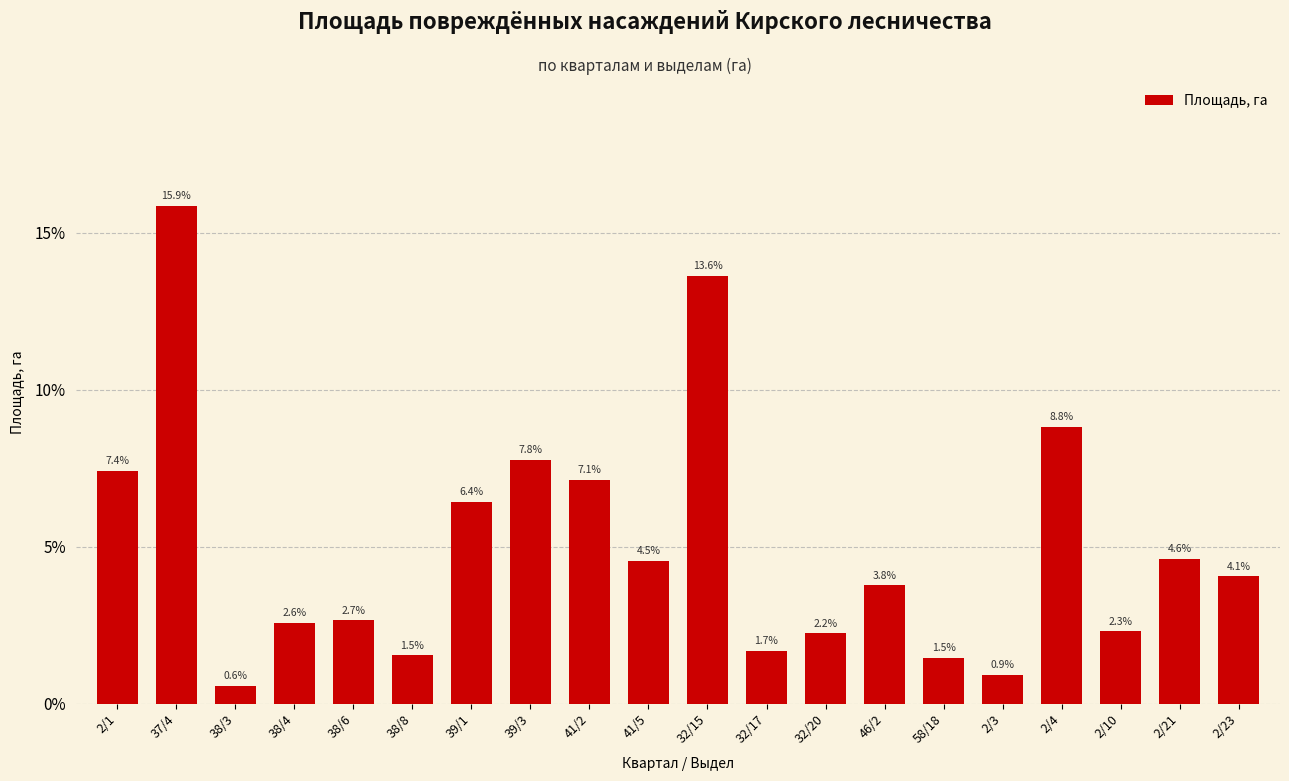

True or false: the data shows 13.8 at 39/3.

False